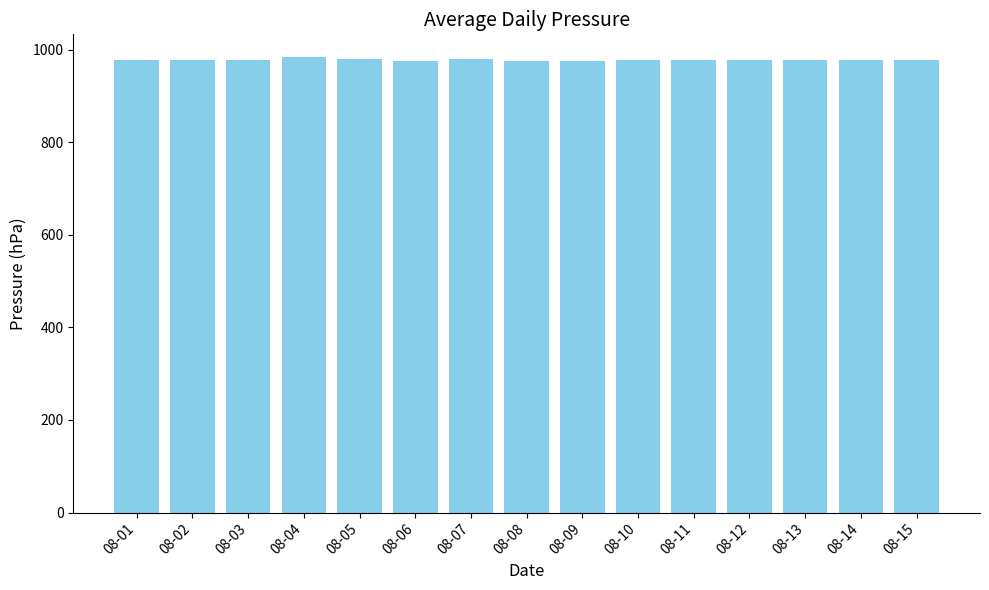

What is the ratio of the value at 08-07 to the value at 08-03?

1.0